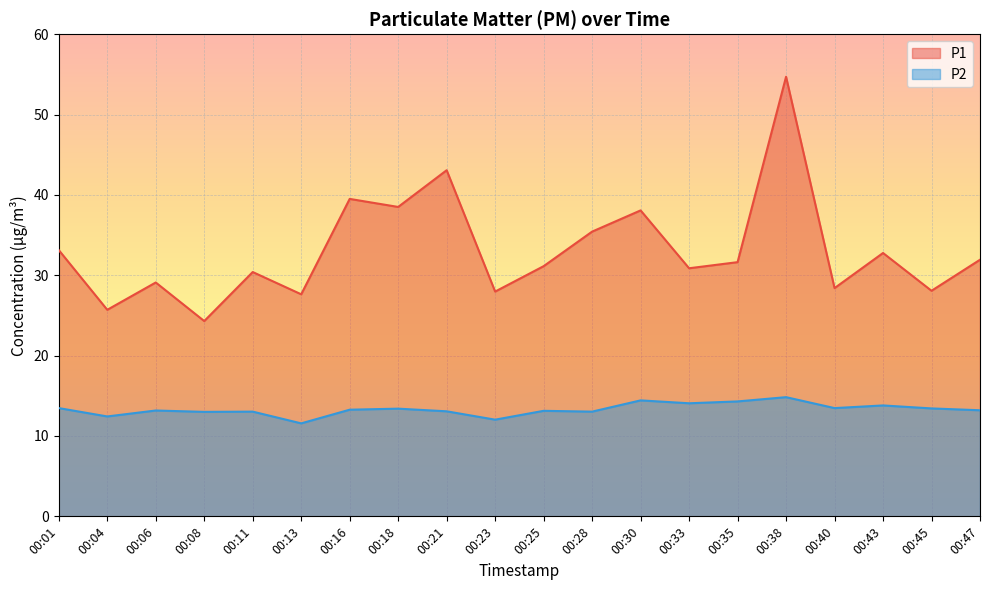

What is the spread (max minus min) of values at 00:35?

17.3